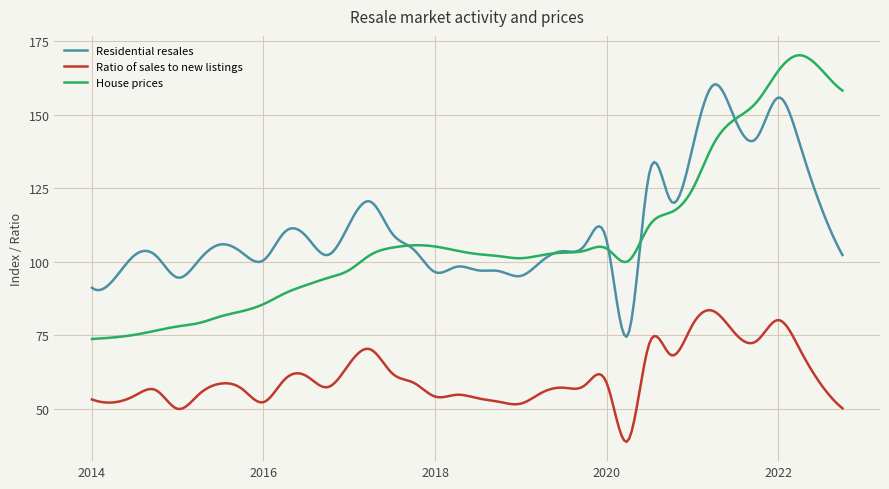

What is the minimum value for Residential resales?

74.5